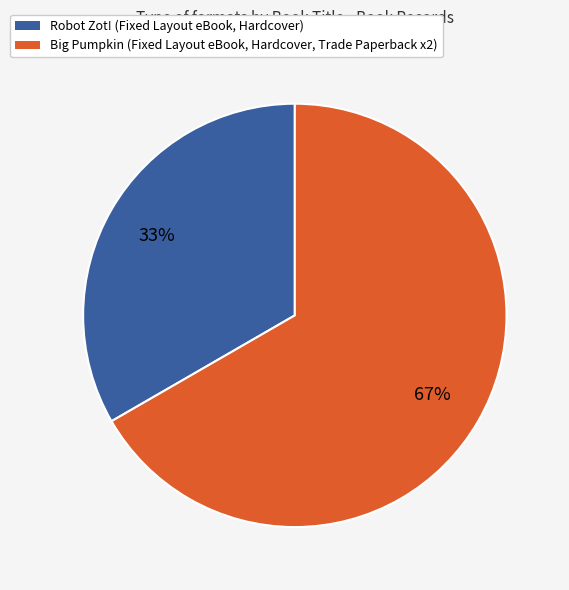

How many segments does this pie chart have?

2